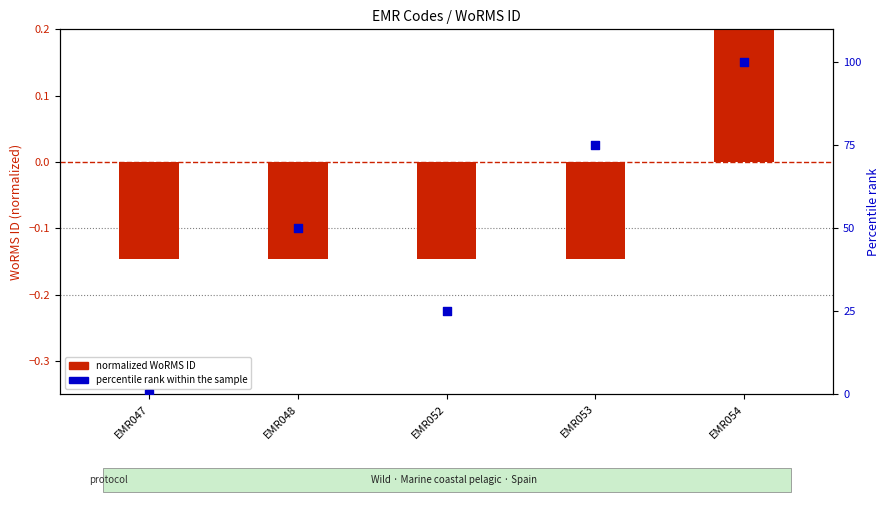

What is the total value across all series at EMR052?

24.9